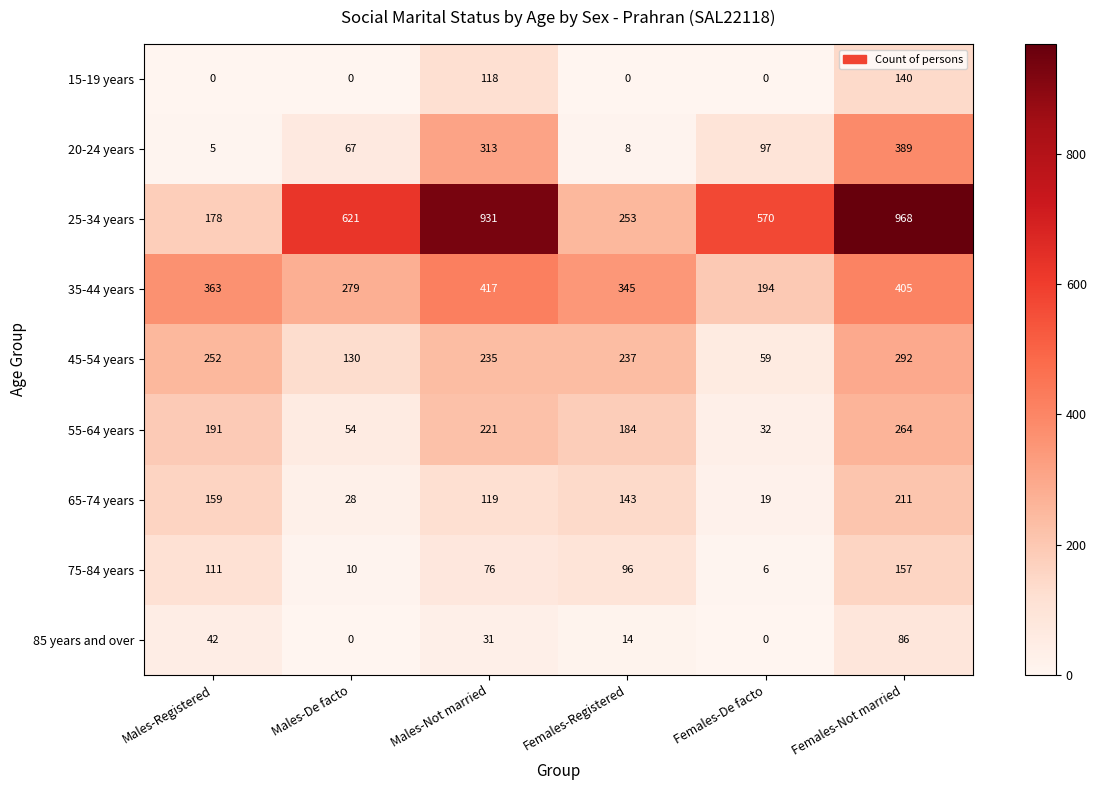

What is the maximum value for 45-54 years?

292